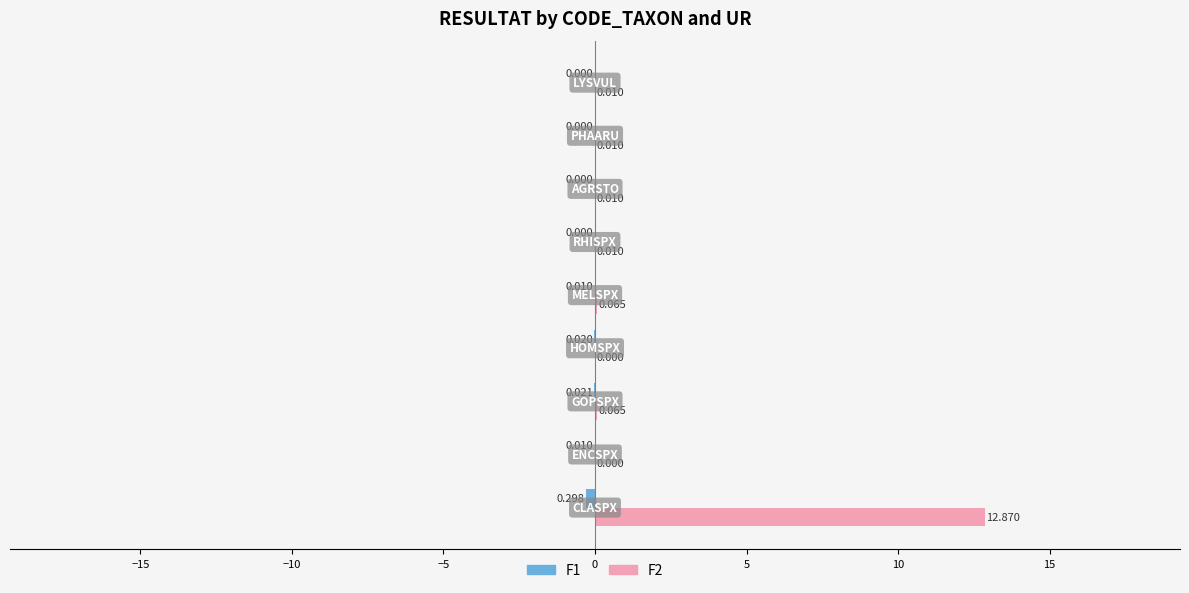

List the series in order of their overall mean, lowest first.

F1, F2